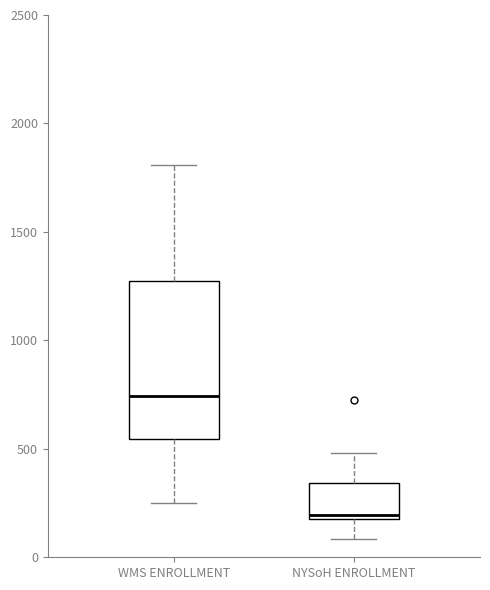

Reading left to right, transcribe this box plot: for each box, give where its median line is, the range the box spans, and where its two whiskers end, as read against the y-axis. The values are not printed on the chart, so give them approximately, as read against the axis.

WMS ENROLLMENT: median 750, box 550 to 1250, whiskers 250 to 1800
NYSoH ENROLLMENT: median 200 (just above the box's lower edge), box 200 to 350, whiskers 100 to 500